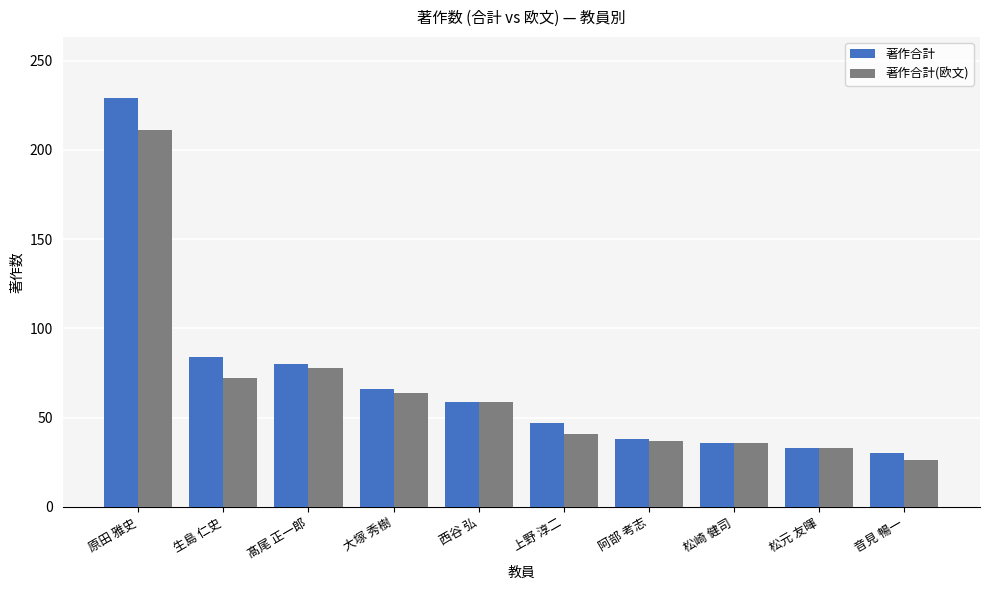

What is the minimum value shown in the chart?

26